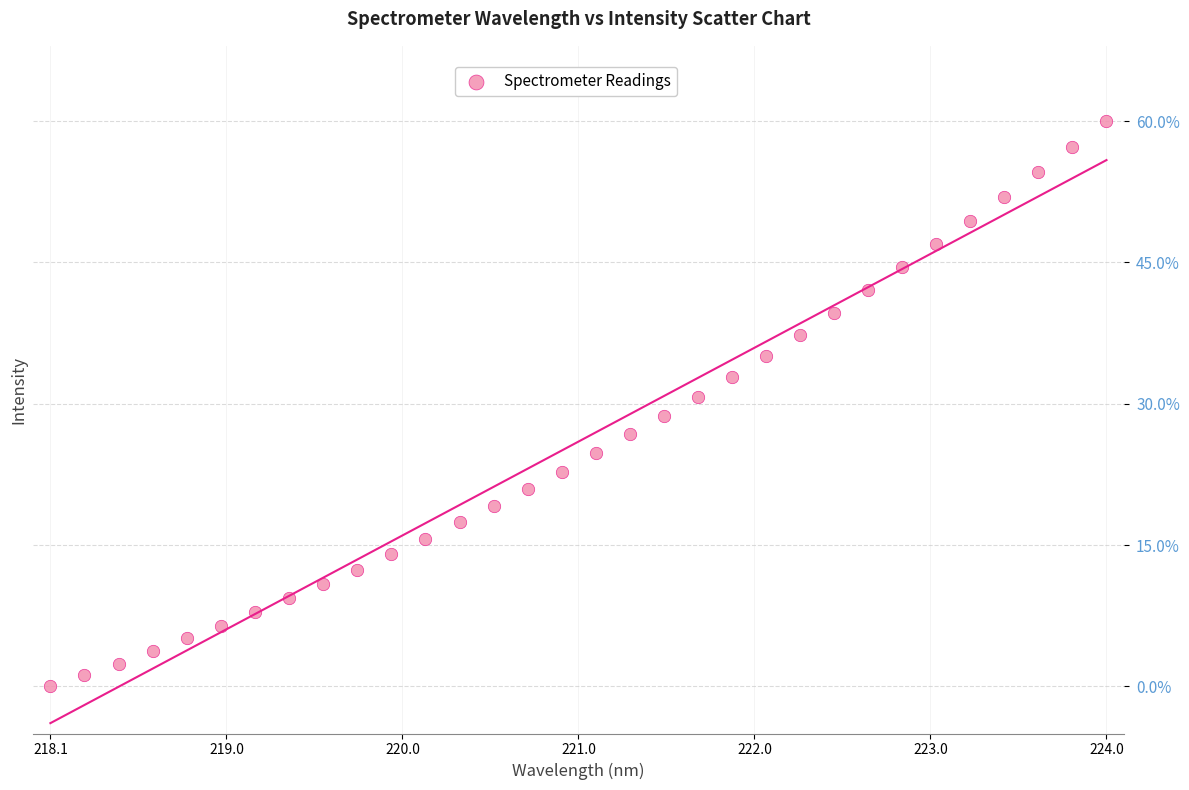

What is the range of Y values (max minus min)?

60.0